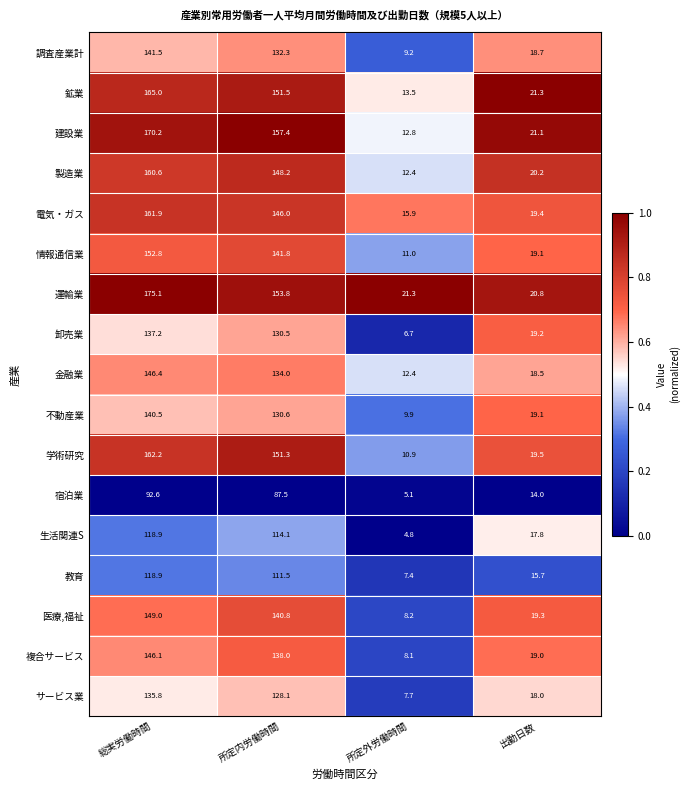

Rank the categories by 宿泊業 value from highest to lowest.

総実労働時間, 所定内労働時間, 出勤日数, 所定外労働時間